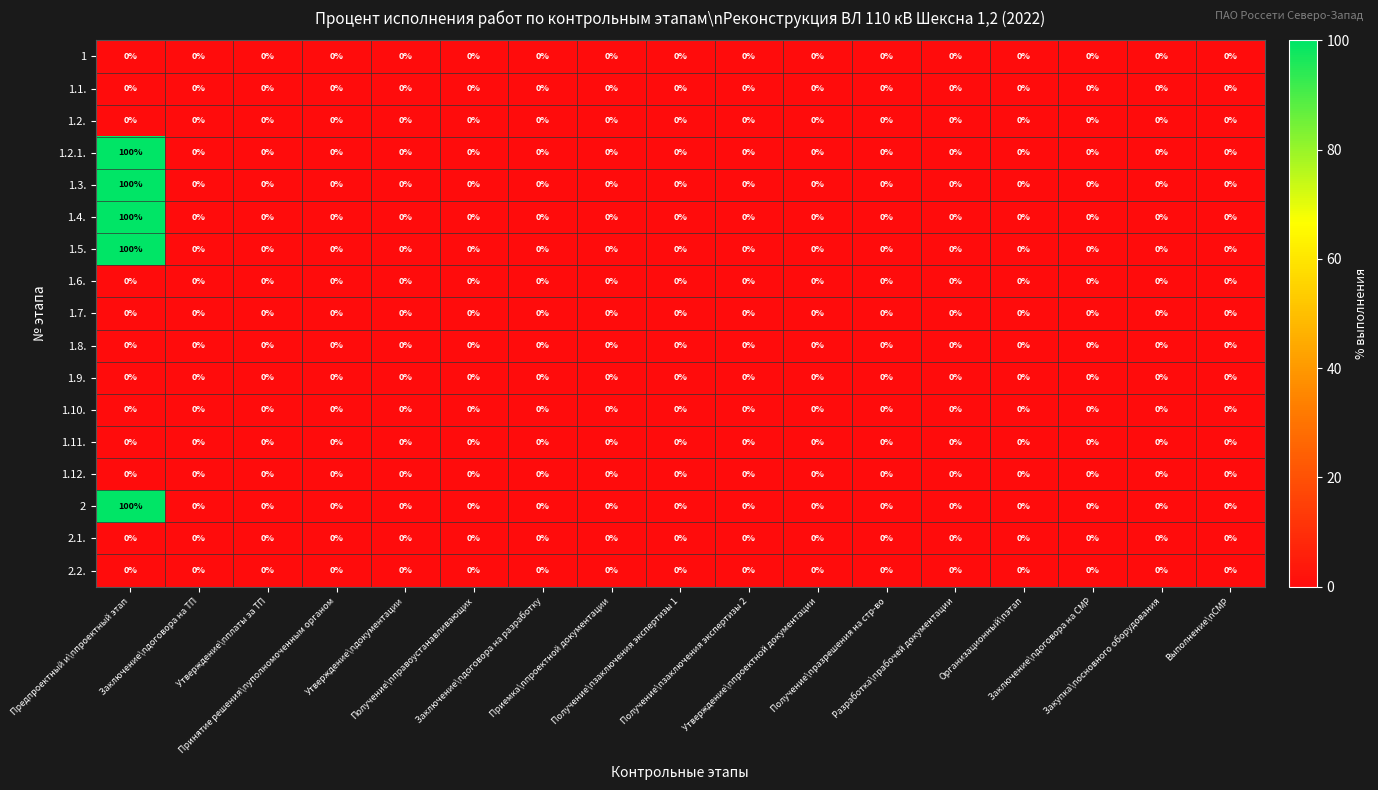

What is the greatest value displayed?

100